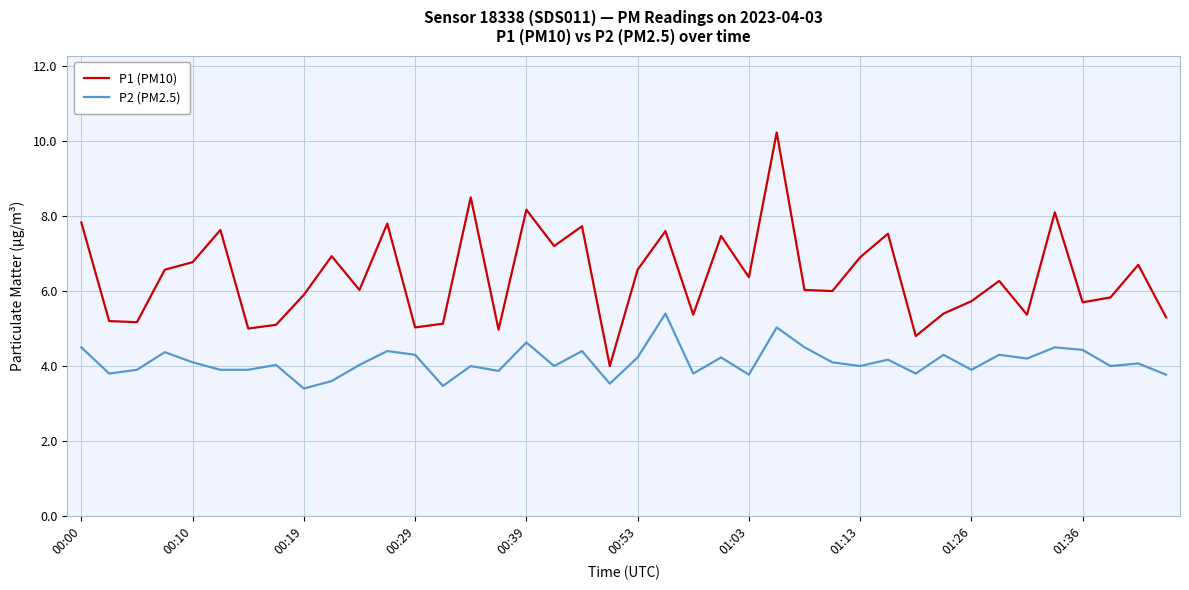

True or false: P2 (PM2.5) and P1 (PM10) intersect in this chart.

False